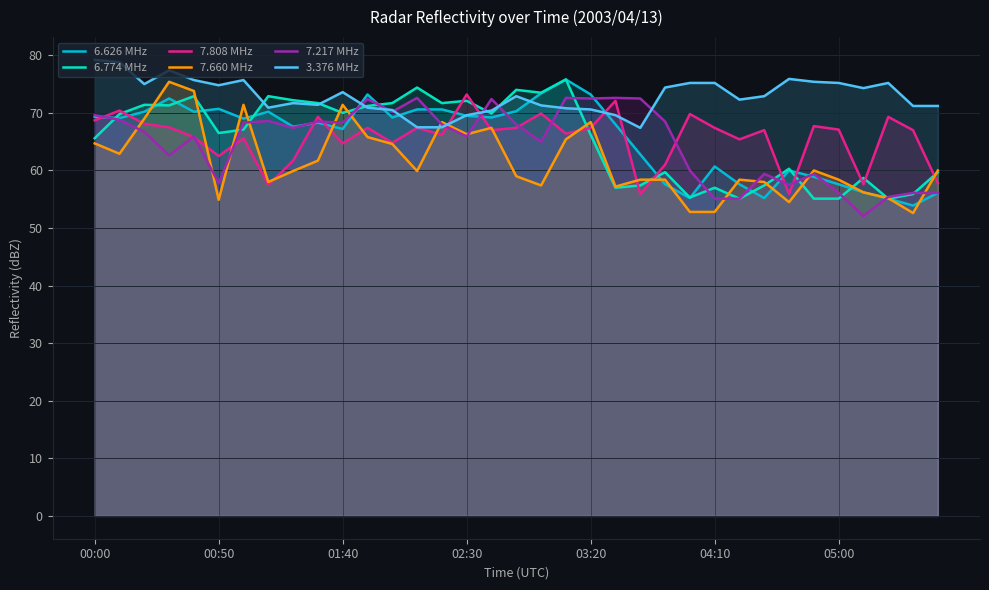

Read the 7.808 MHz value at 17.

67.4